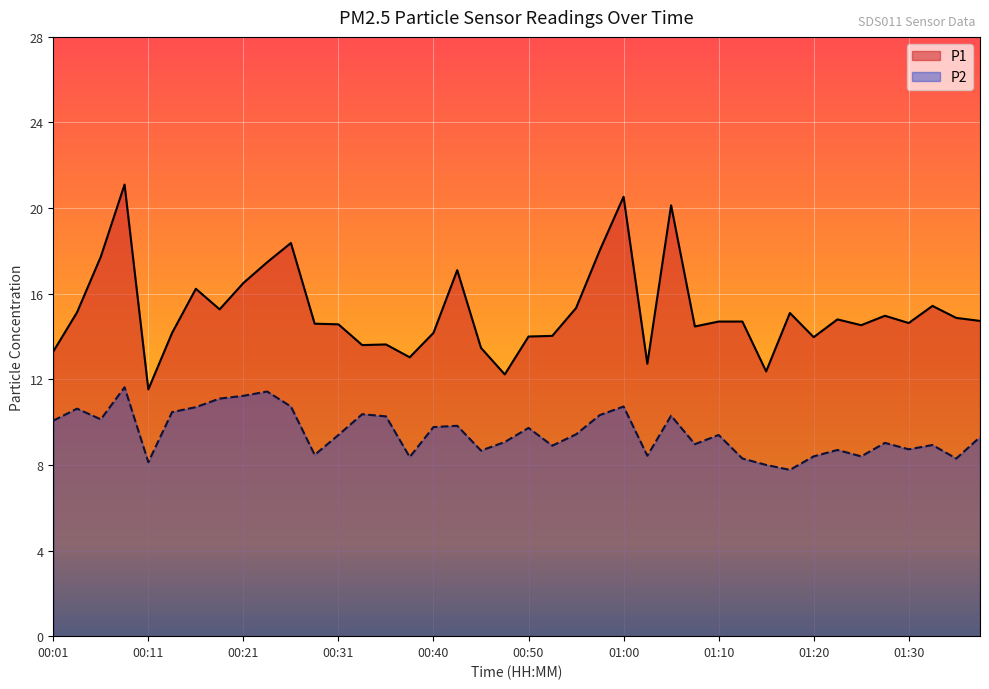

What is the label of the 7th point from the left?

00:16